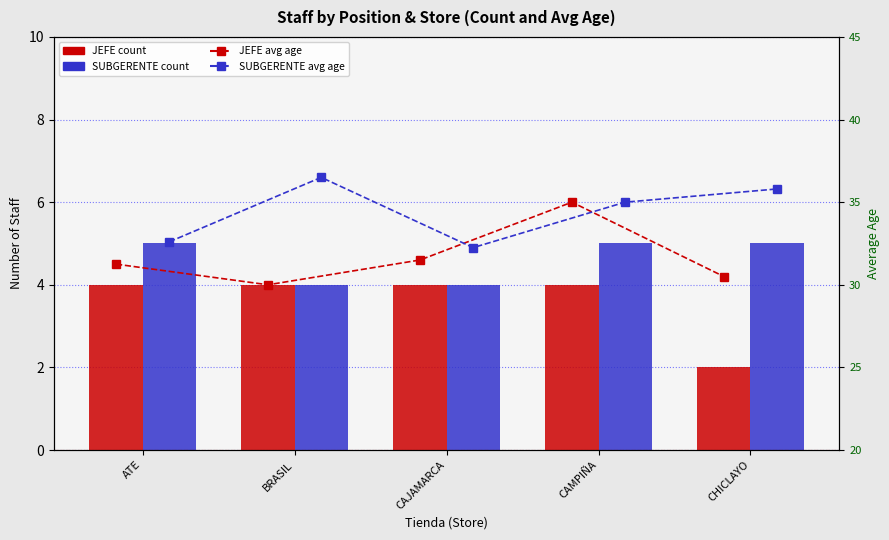

The JEFE count series shows 2.0 at CHICLAYO. True or false?

True